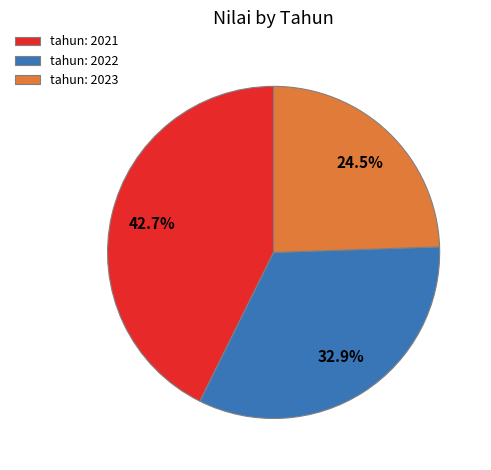

Which slice is the smallest?

tahun: 2023